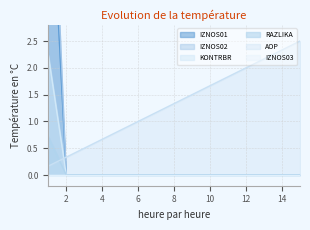

The value of RAZLIKA at 10 is 0.0. True or false?

True